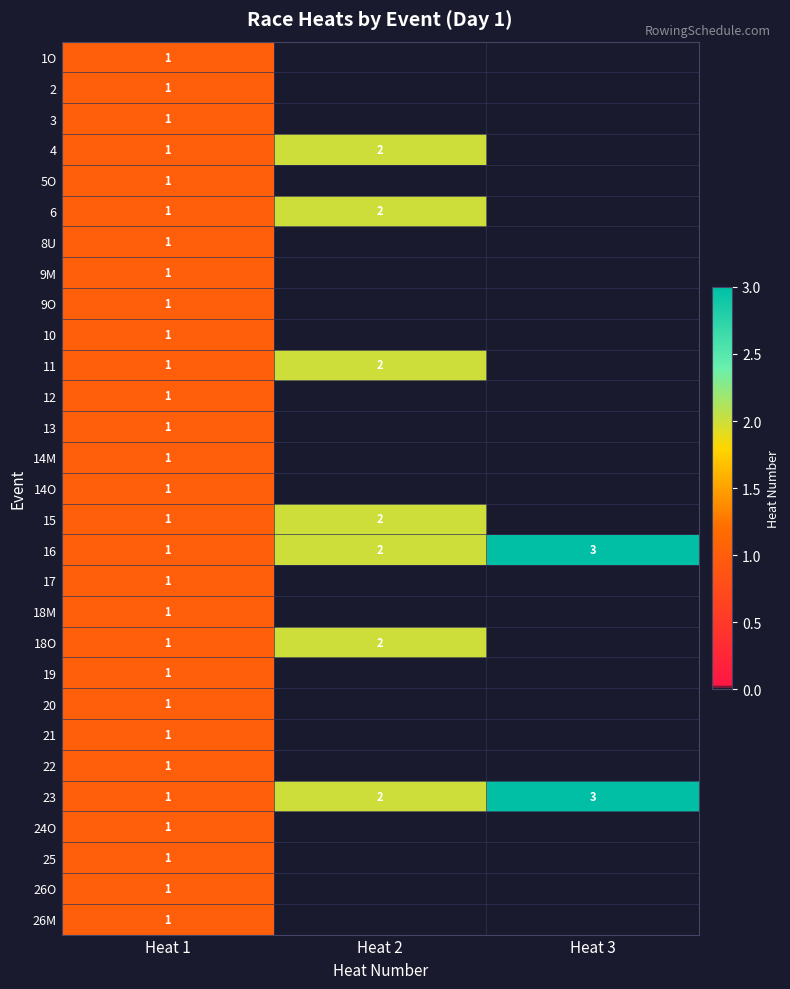

Is it true that 25 equals 1 at Heat 1?

True